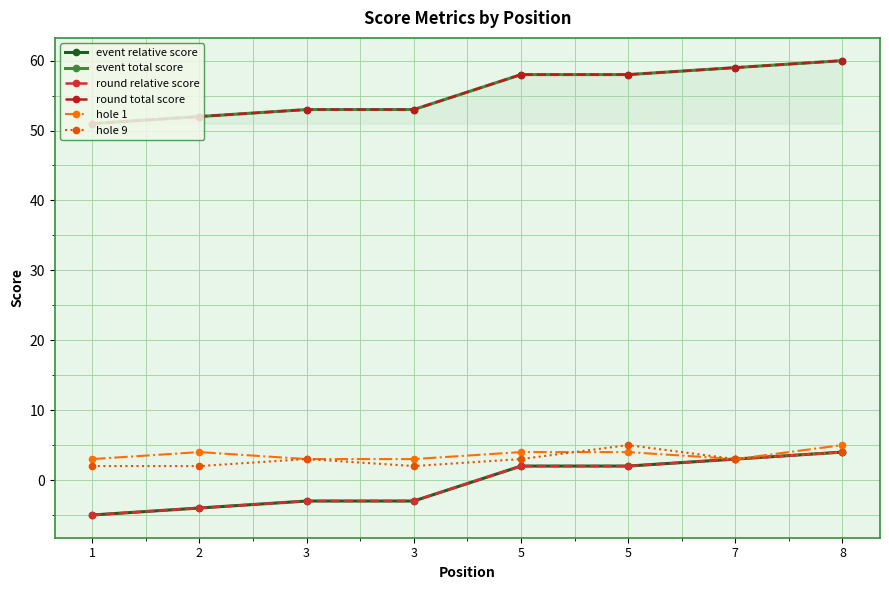

Read the round total score value at 1.

51